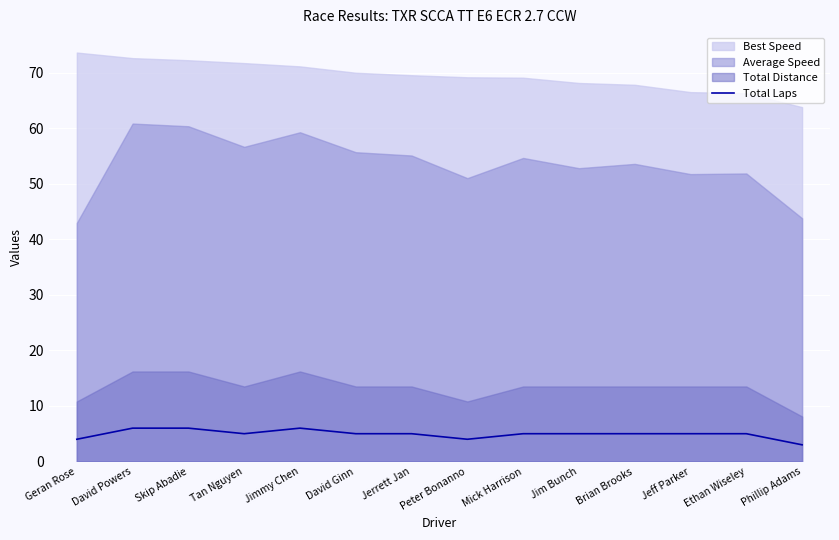

Rank the categories by value from highest to lowest.

David Powers, Skip Abadie, Jimmy Chen, Tan Nguyen, David Ginn, Jerrett Jan, Mick Harrison, Jim Bunch, Brian Brooks, Jeff Parker, Ethan Wiseley, Geran Rose, Peter Bonanno, Phillip Adams